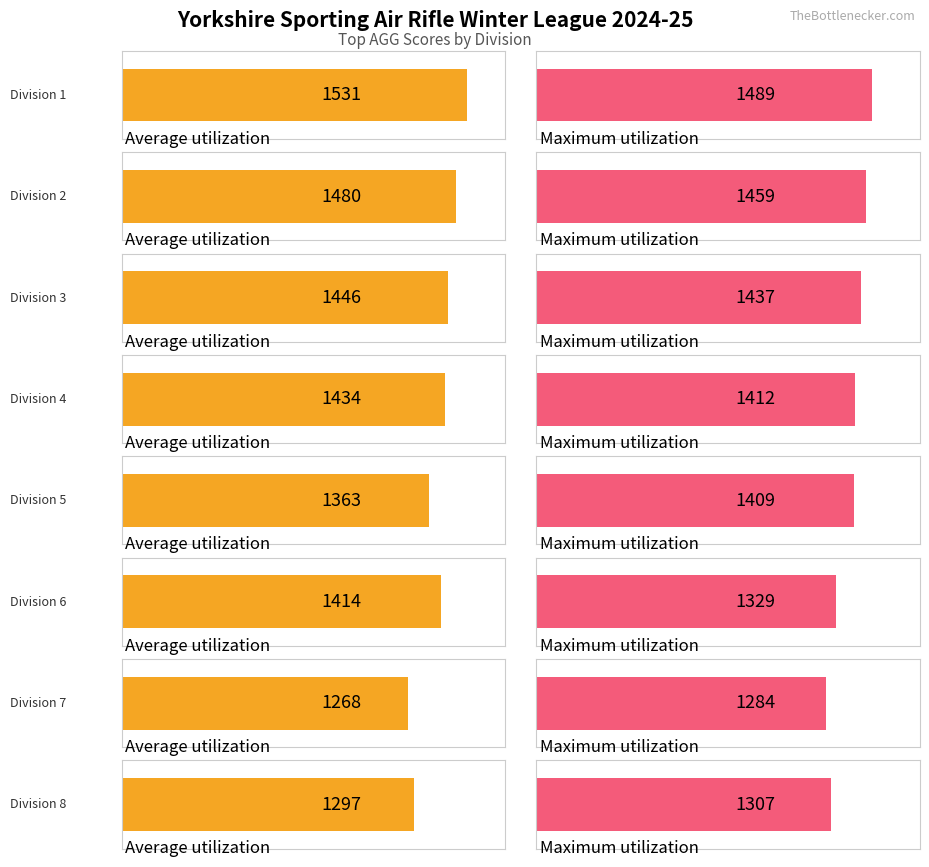

List the labels in order of Maximum utilization value, largest first.

Division 1, Division 2, Division 3, Division 4, Division 5, Division 6, Division 8, Division 7